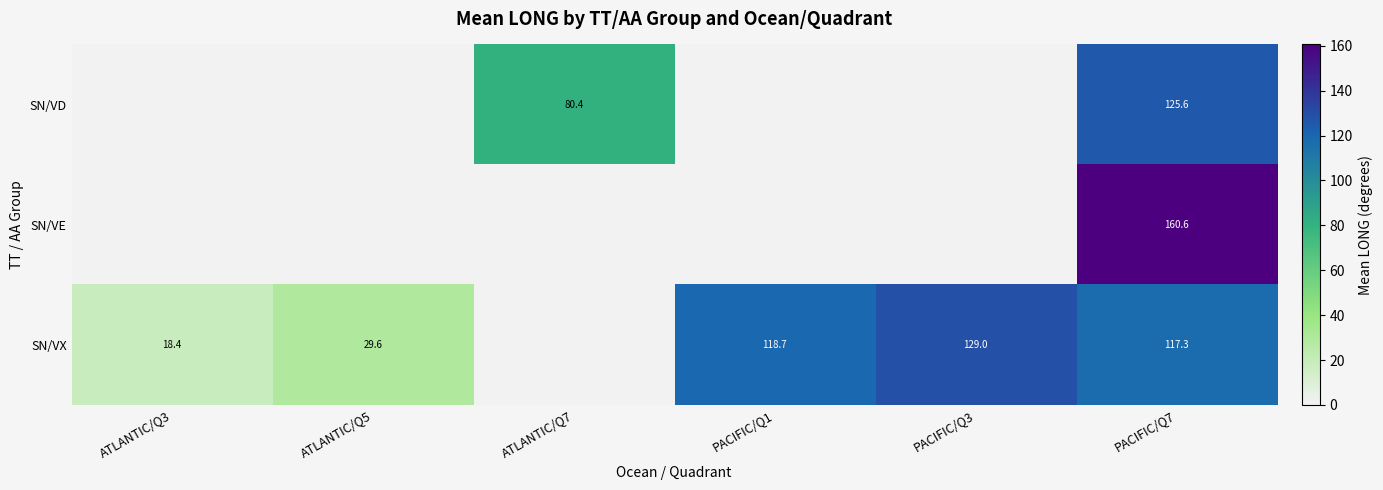

The SN/VD series shows 80.4 at ATLANTIC/Q7. True or false?

True